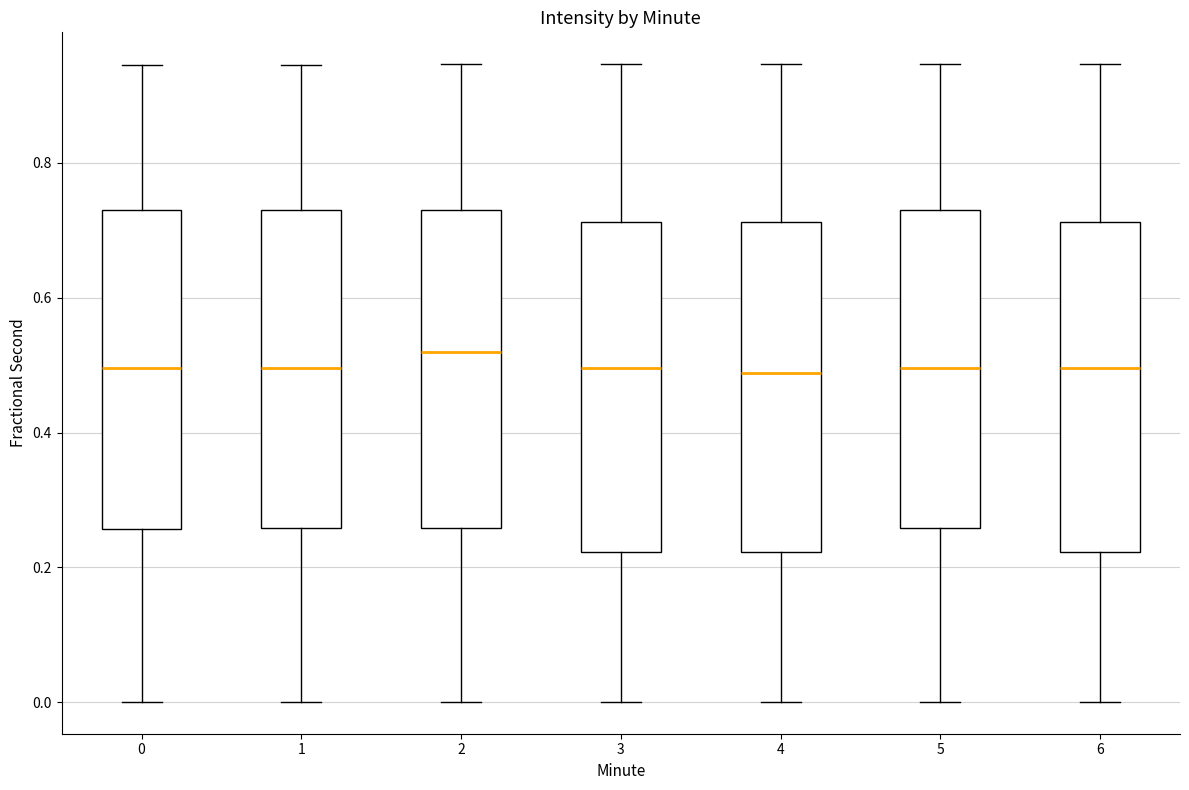

Reading left to right, read every box against the y-axis: the position of its median line, the range the box covers, and the ends of its whiskers. The values are not printed on the chart, so give them approximately, as read against the axis.

0: median 0.50, box 0.26 to 0.74, whiskers 0.00 to 0.94
1: median 0.50, box 0.26 to 0.74, whiskers 0.00 to 0.94
2: median 0.52, box 0.26 to 0.74, whiskers 0.00 to 0.94
3: median 0.50, box 0.22 to 0.72, whiskers 0.00 to 0.94
4: median 0.48, box 0.22 to 0.72, whiskers 0.00 to 0.94
5: median 0.50, box 0.26 to 0.74, whiskers 0.00 to 0.94
6: median 0.50, box 0.22 to 0.72, whiskers 0.00 to 0.94